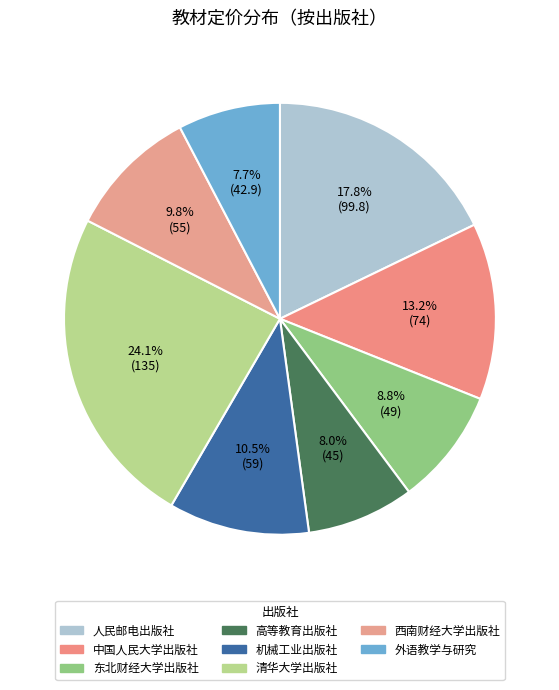

Which category has the smallest portion of the pie?

外语教学与研究